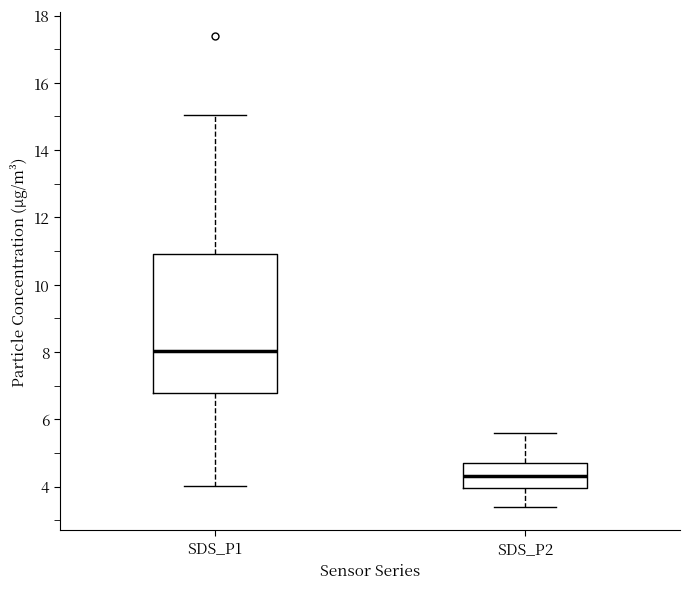

Which box has the highest median line?

SDS_P1